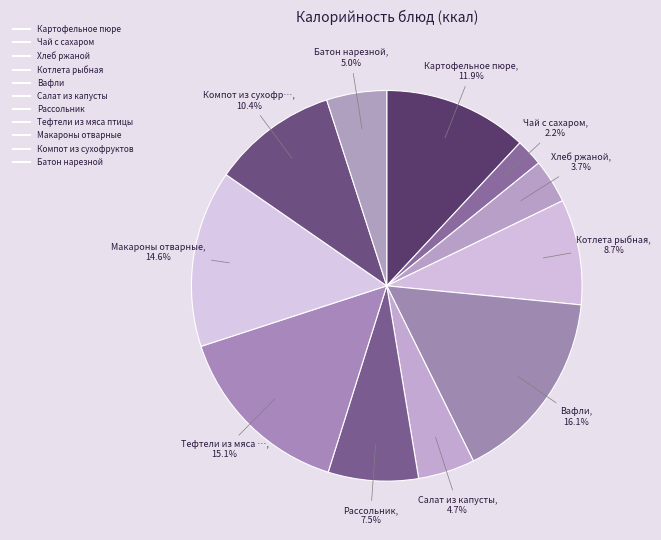

Approximately how many times larger is the value at Вафли compared to Картофельное пюре?

1.4